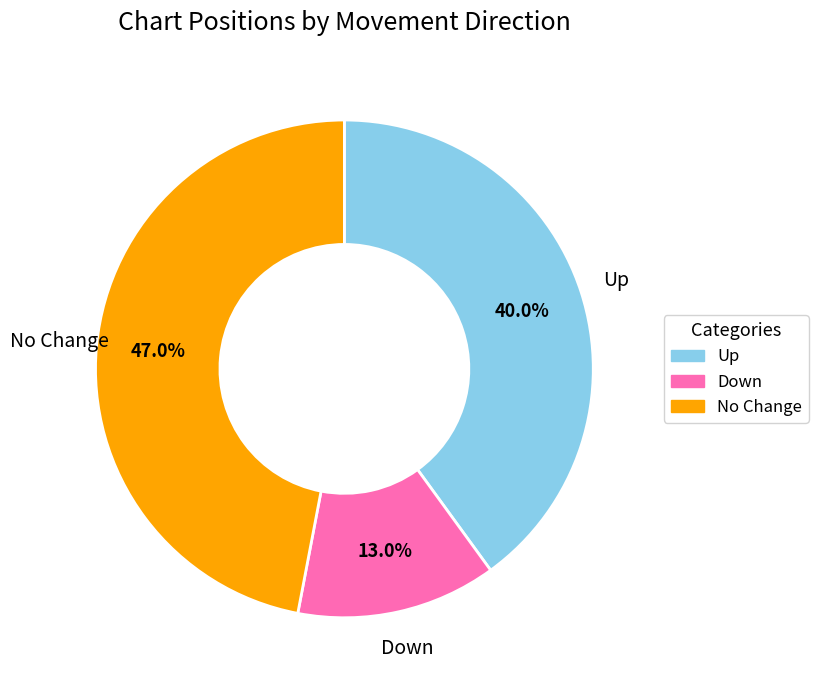

Does any single category account for the majority?

No